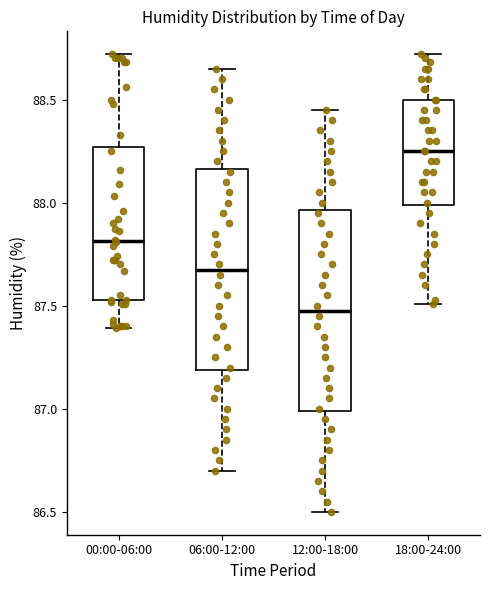

Where does the median line of the box for 18:00-24:00 sit on the y-axis? The values are not printed on the chart, so give them approximately, as read against the axis.

88.25